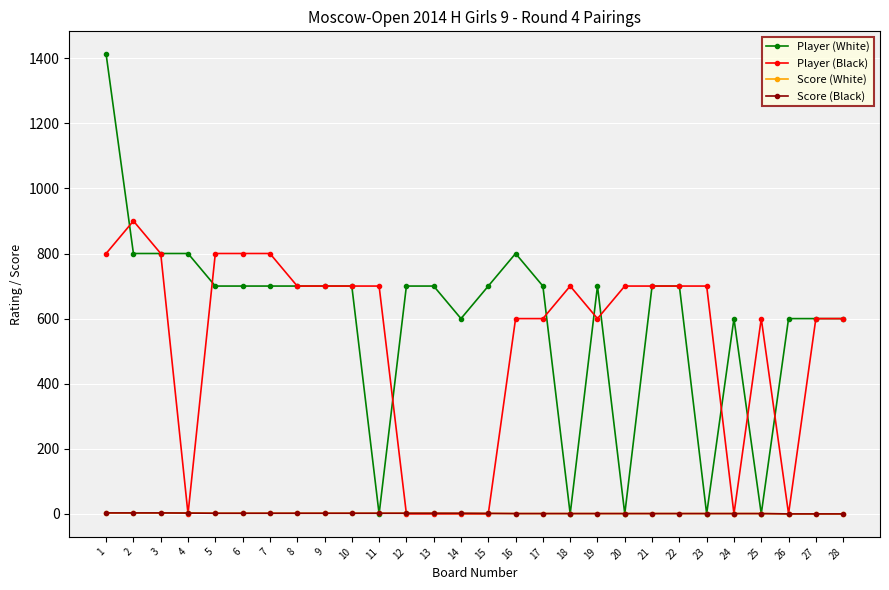

Which series has the largest total across all categories?

Player (White)